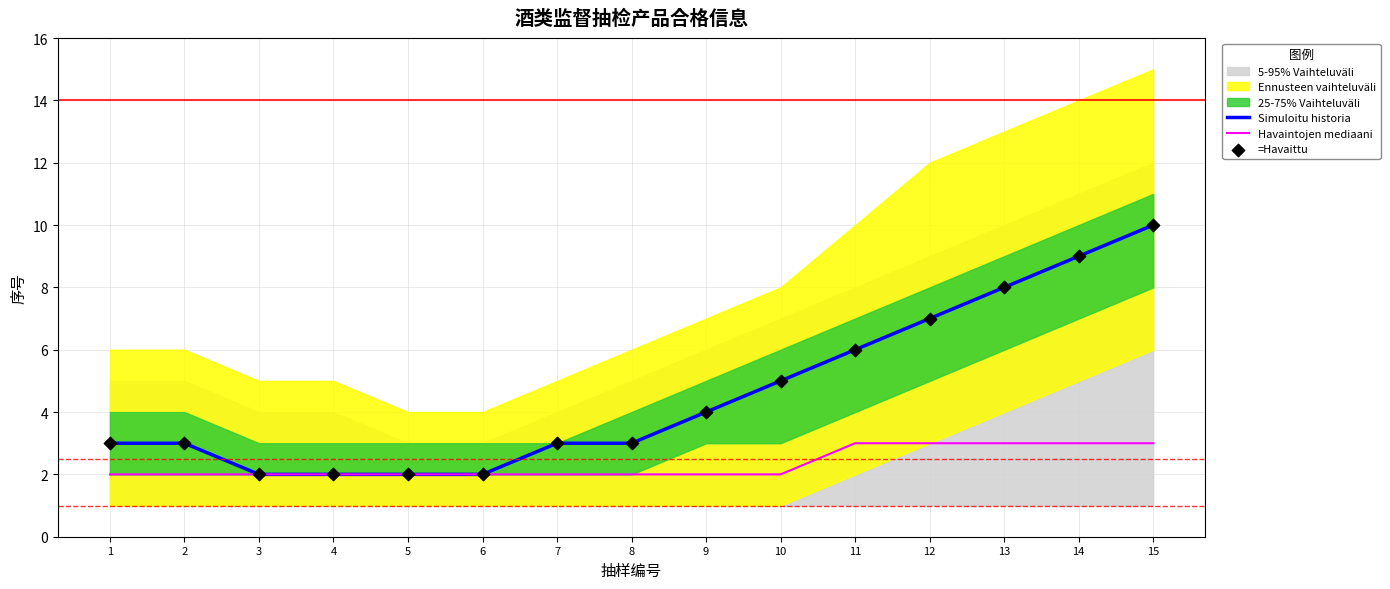

At which category is the sum across all series the highest?

15